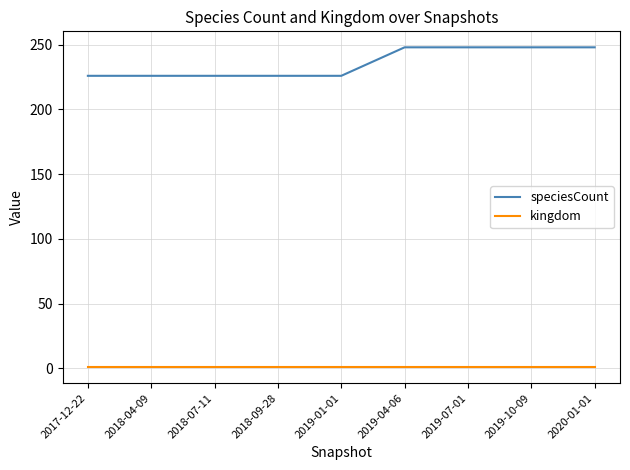

Which series has the largest range (max minus min)?

speciesCount